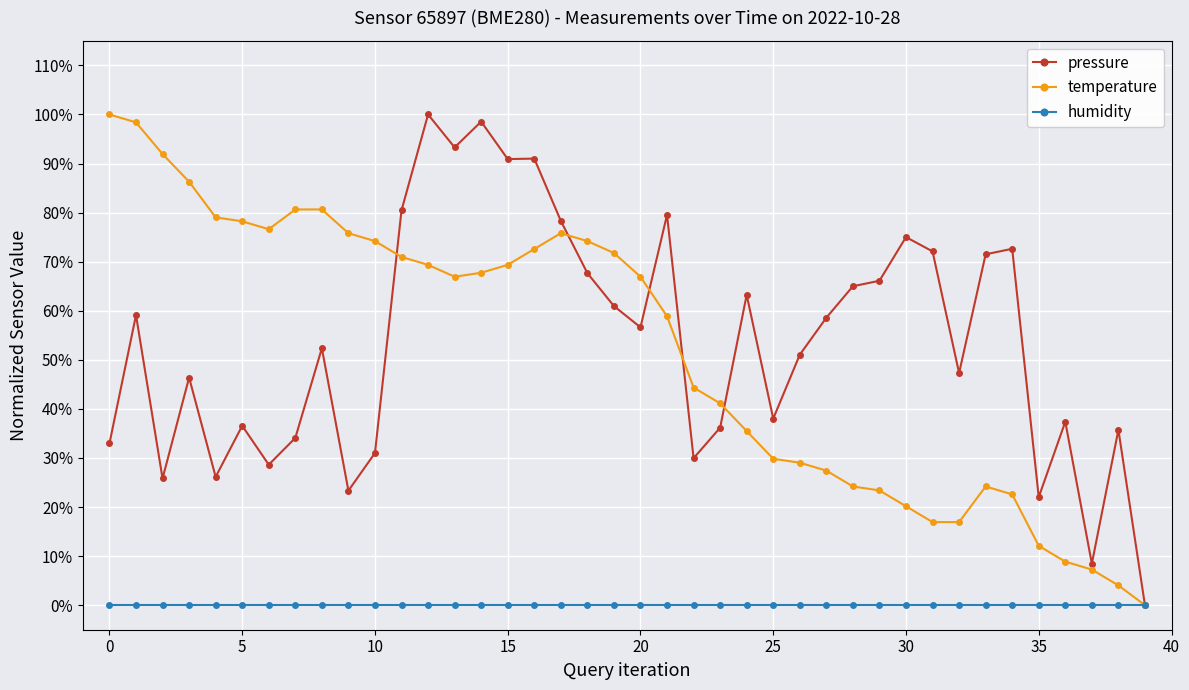

True or false: humidity and temperature intersect in this chart.

False